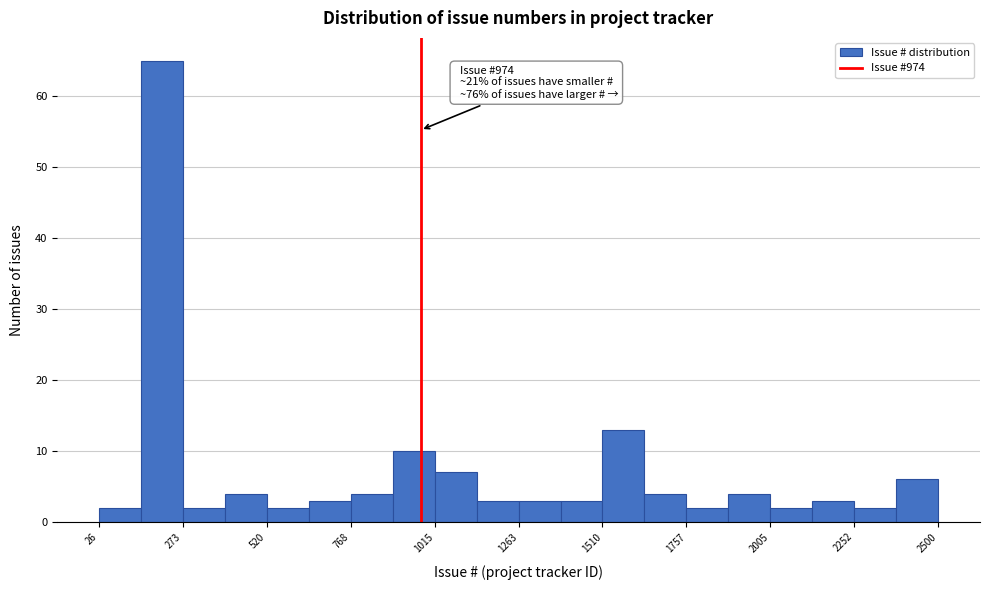

Read against the x-axis, roughly where is the centre of the tallest bar?

200